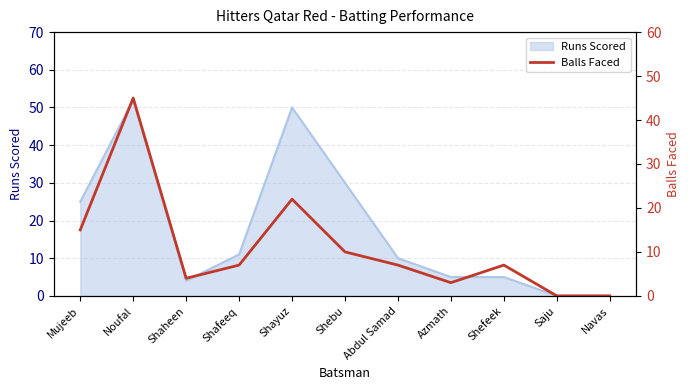

What is the label of the 2nd point from the right?

Saju